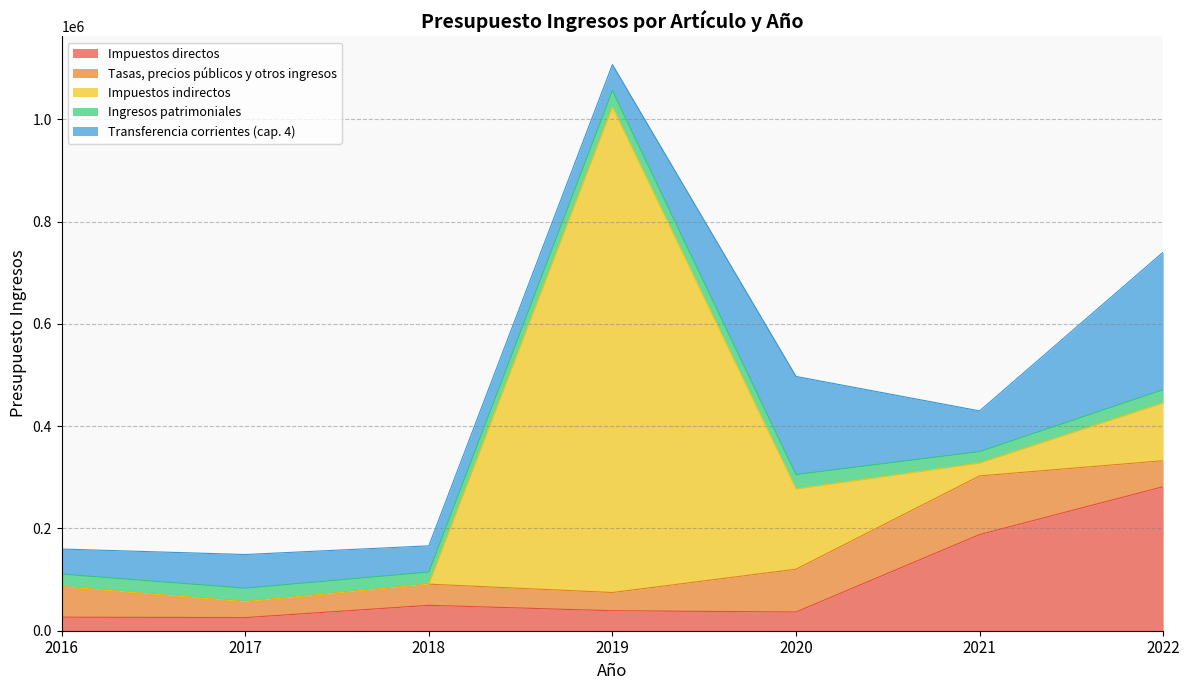

The Tasas, precios públicos y otros ingresos series shows 83750.0 at 2020. True or false?

True